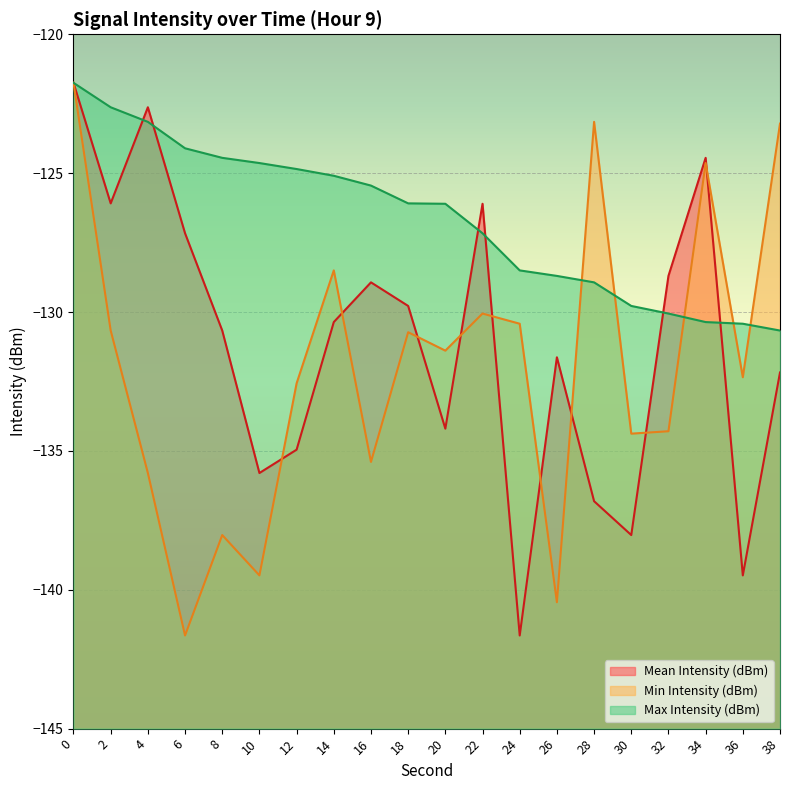

True or false: Mean Intensity (dBm) has a value of -42.7 at 10.

False